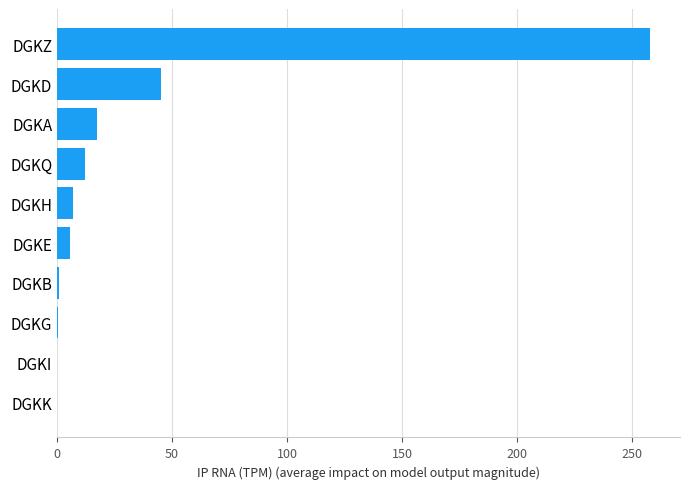

What is the sum of all values?

346.7